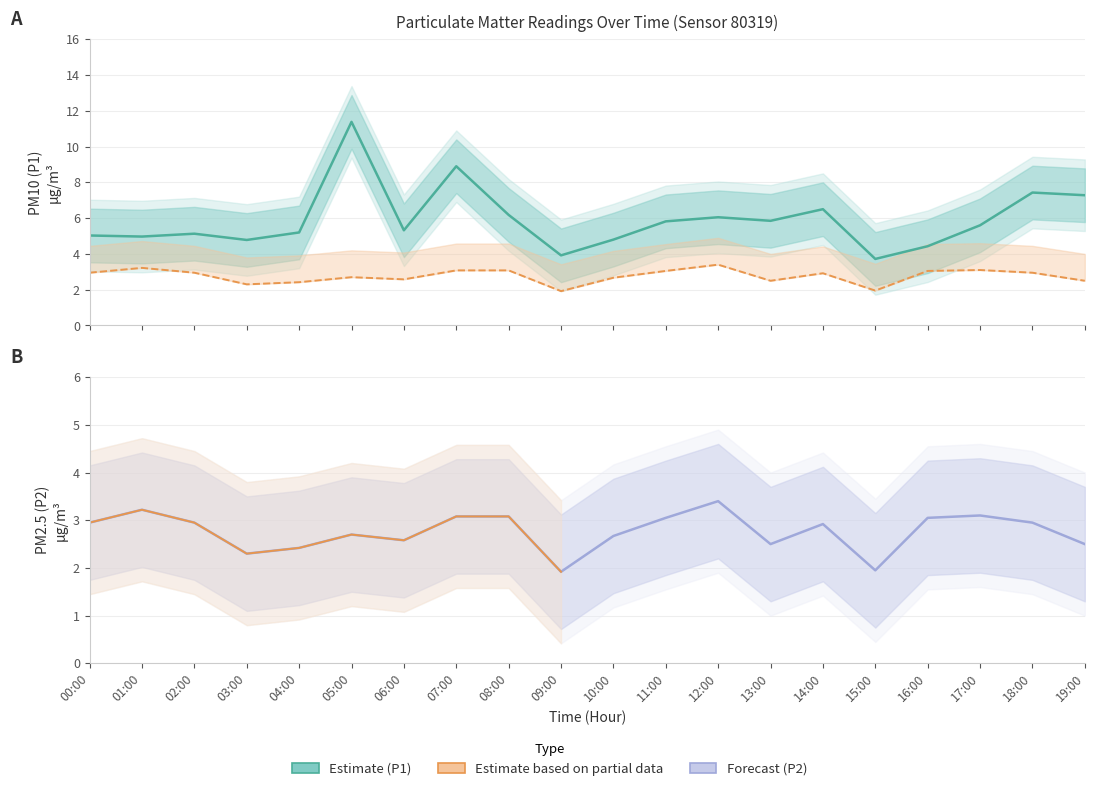

How many categories are shown in the chart?

20